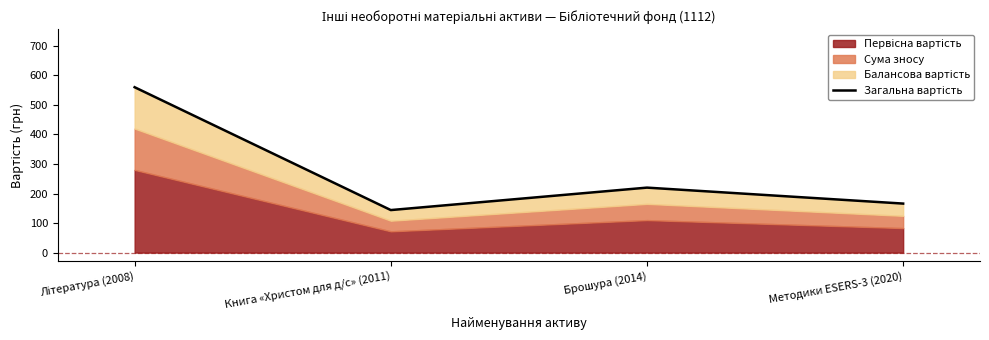

At which label is the value closest to 352?

Брошура (2014)